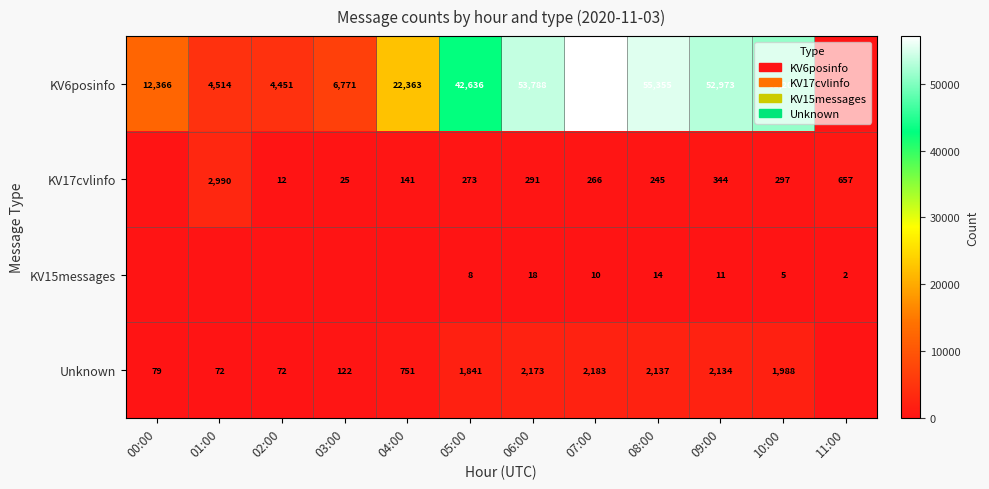

What is the sum of the KV15messages values at 11:00 and 05:00?

10